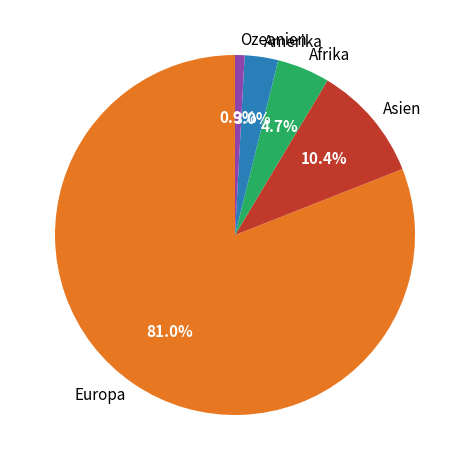

Which slice represents more than half of the pie?

Europa